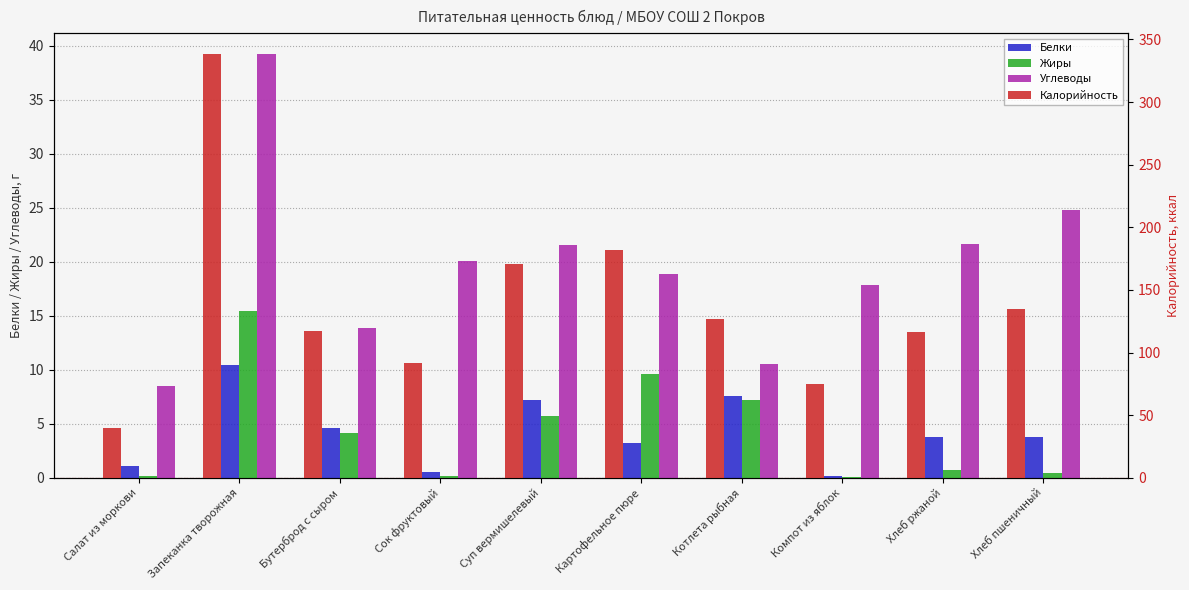

What position from the left is Запеканка творожная?

2